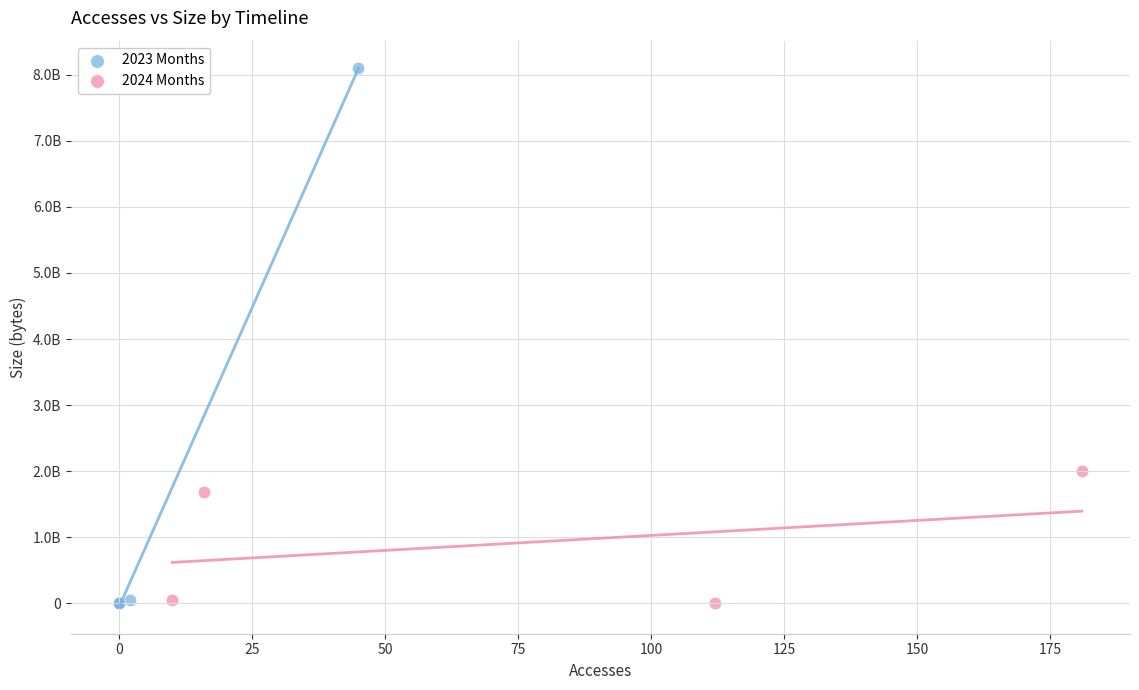

Which series has the widest spread of Y values?

2023 Months